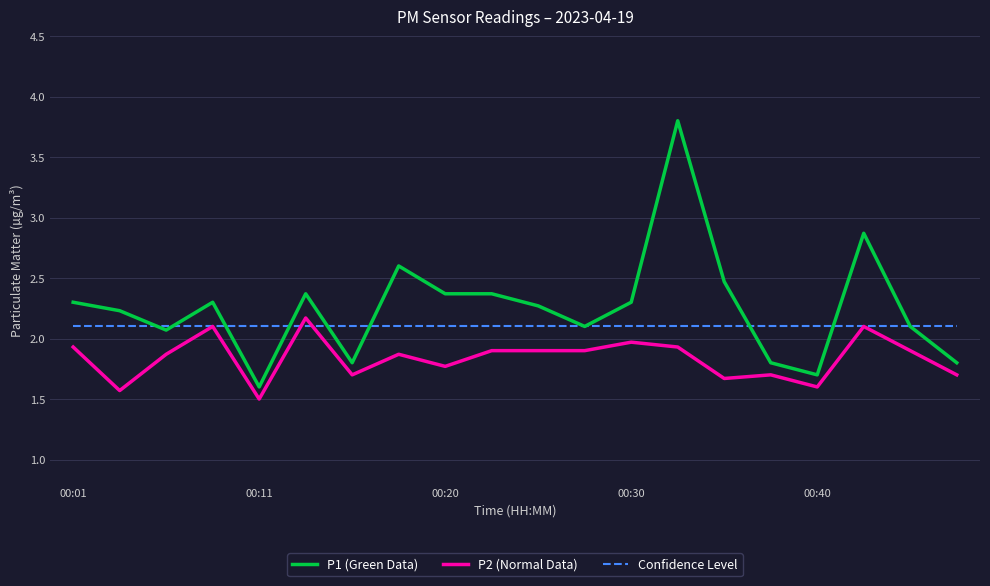

True or false: P2 (Normal Data) and P1 (Green Data) cross at least once.

False